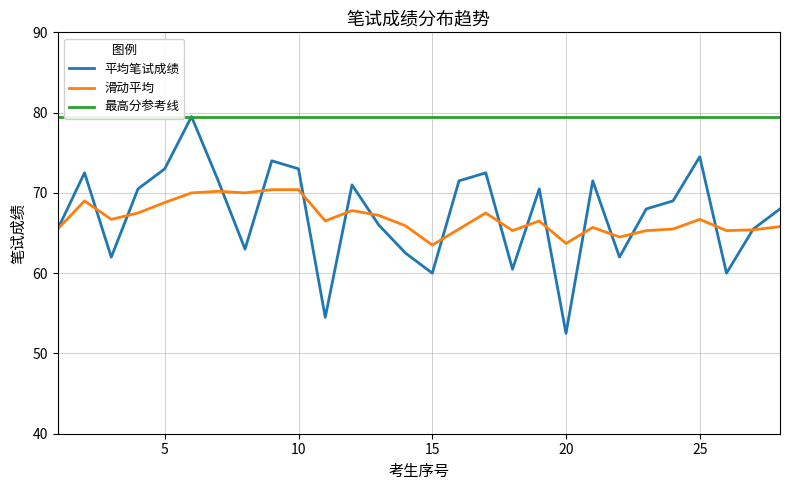

The 平均笔试成绩 series shows 33.6 at 20. True or false?

False